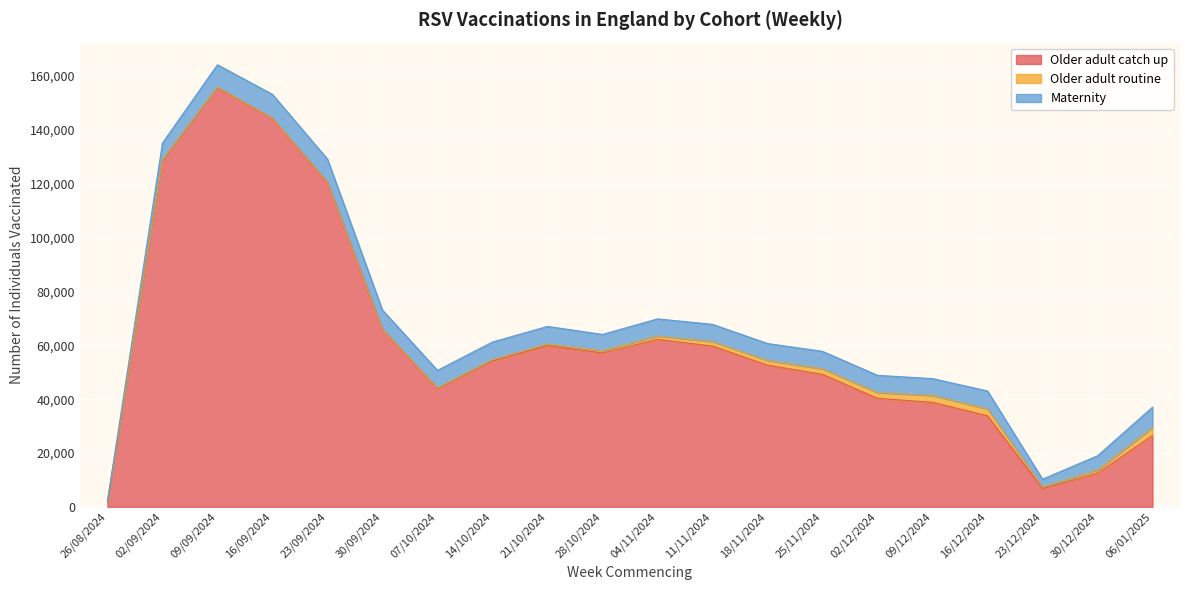

What is the label of the 12th point from the left?

11/11/2024